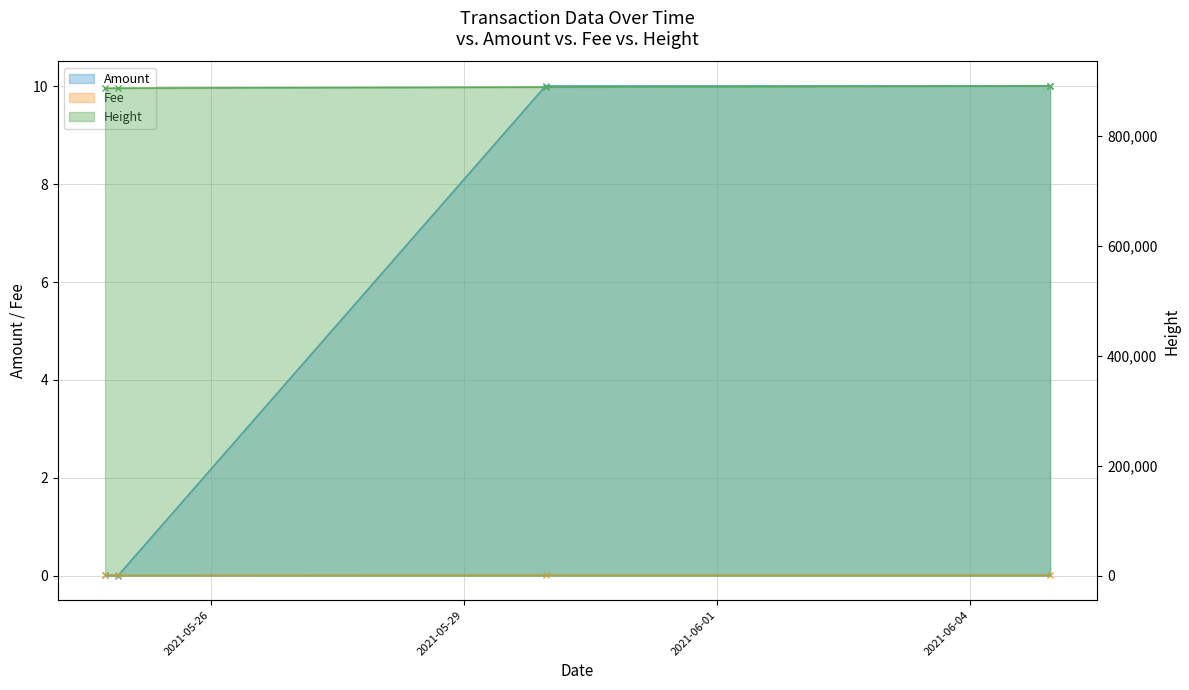

At which label is Height closest to 888360?

2021-05-29 23:15:24